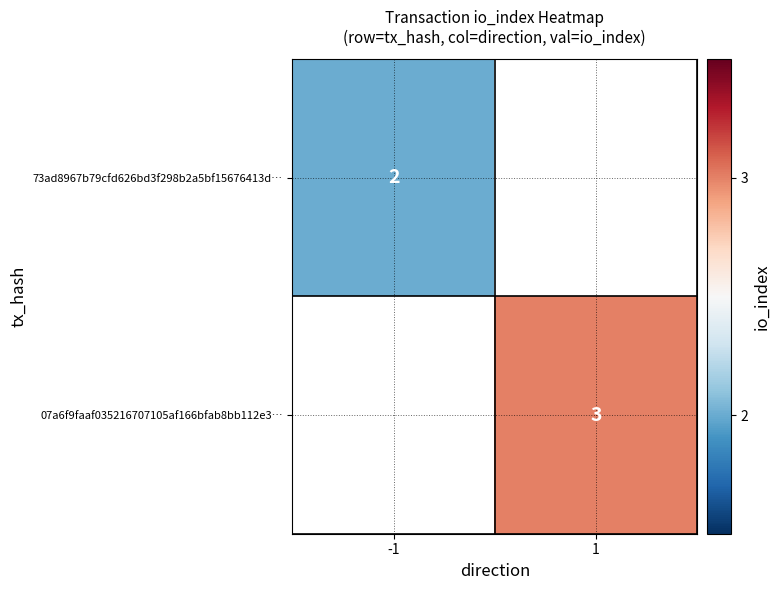

Is it true that 07a6f9faaf035216707105af166bfab8bb112e3… equals 3 at 1?

True